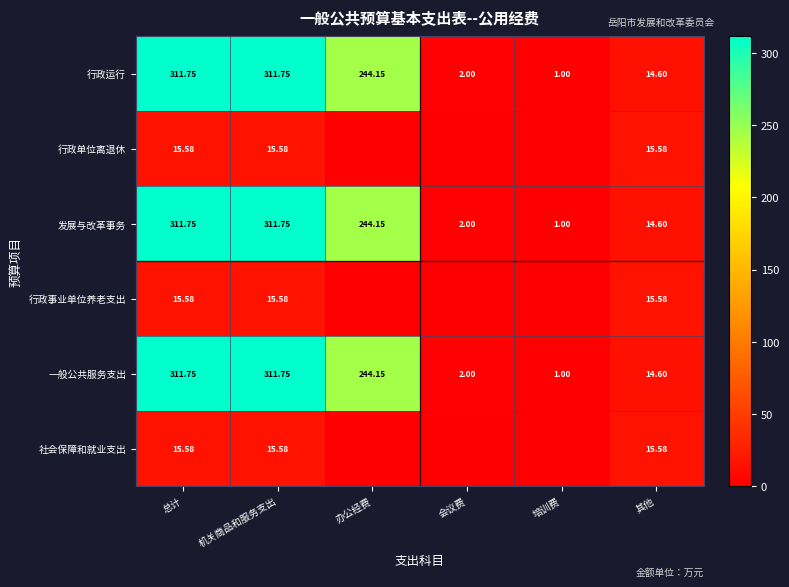

Where does the 行政运行 series first go above 244?

总计